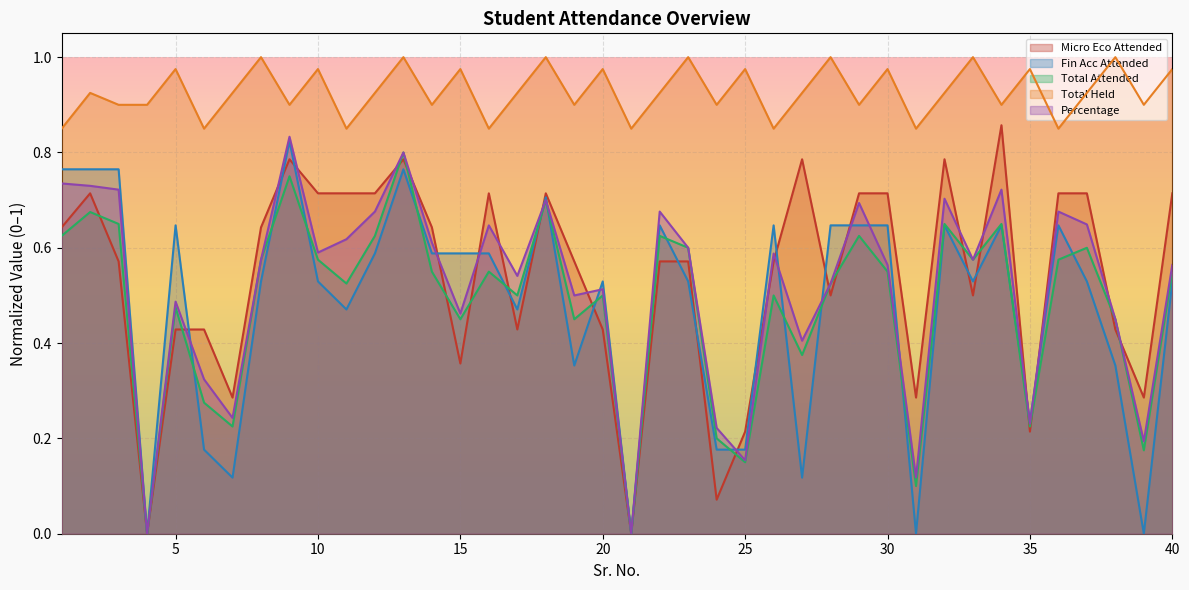

Which series changed the most between 29 and 30?

Percentage